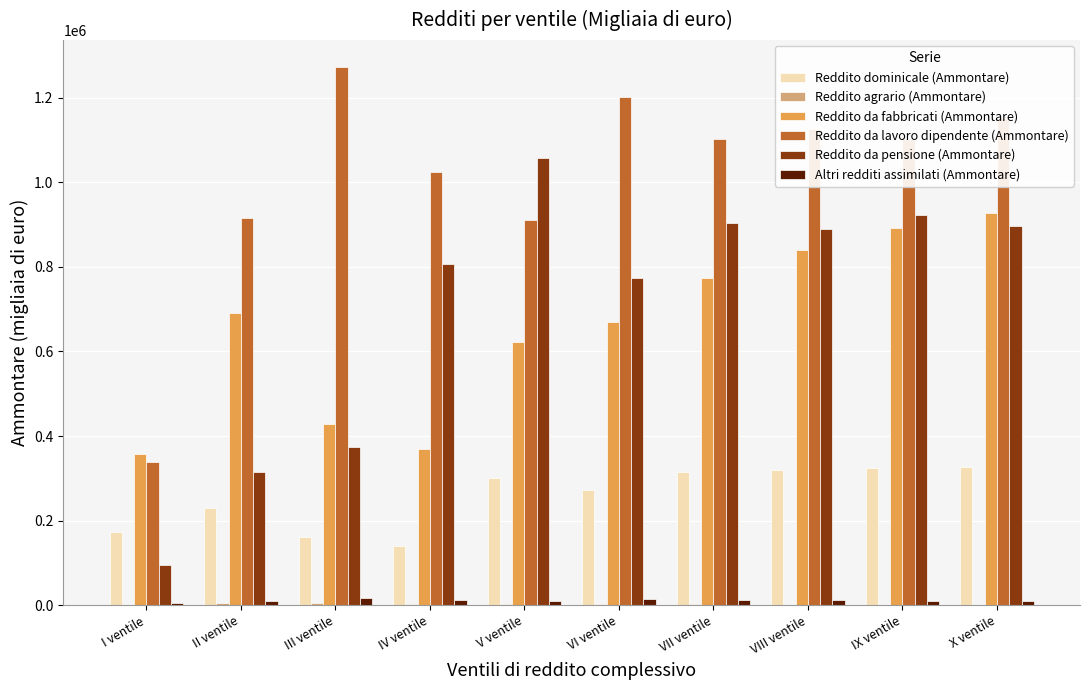

Is the value of Altri redditi assimilati (Ammontare) at VI ventile greater than the value of Reddito da lavoro dipendente (Ammontare) at VI ventile?

No